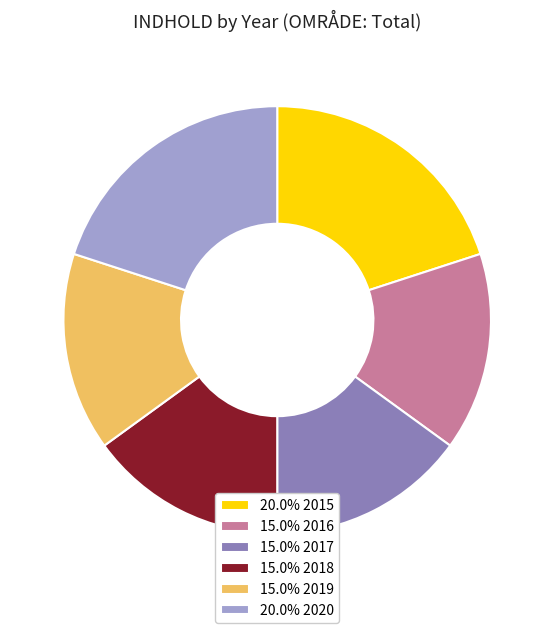

Does any single category account for the majority?

No